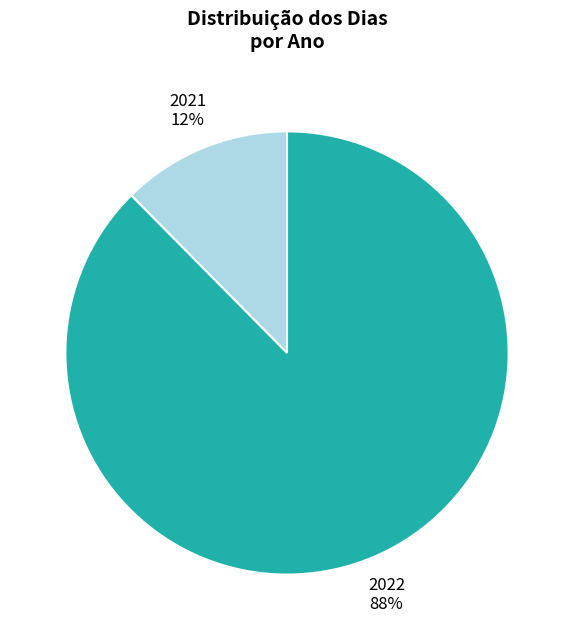

Count the number of slices in the pie.

2